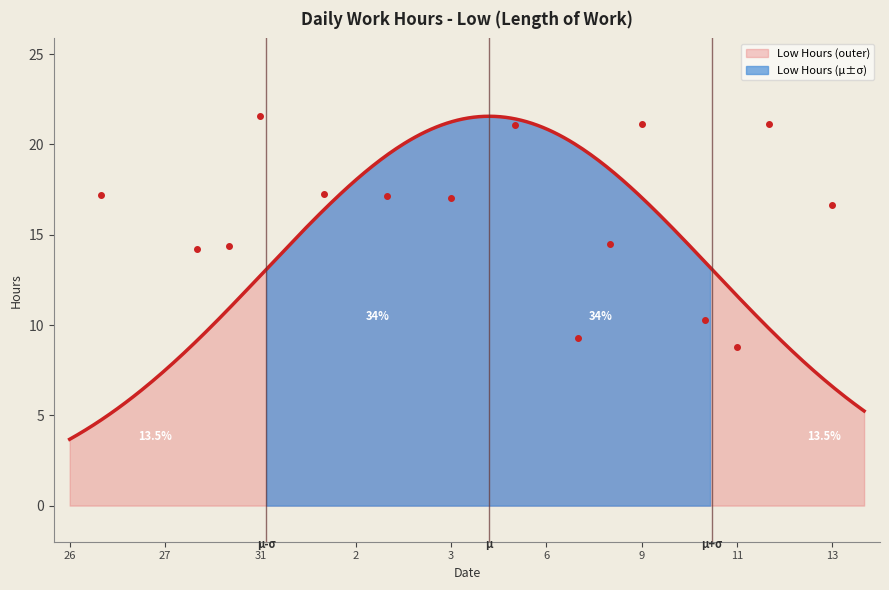

At which label does the data first exceed 10?

26